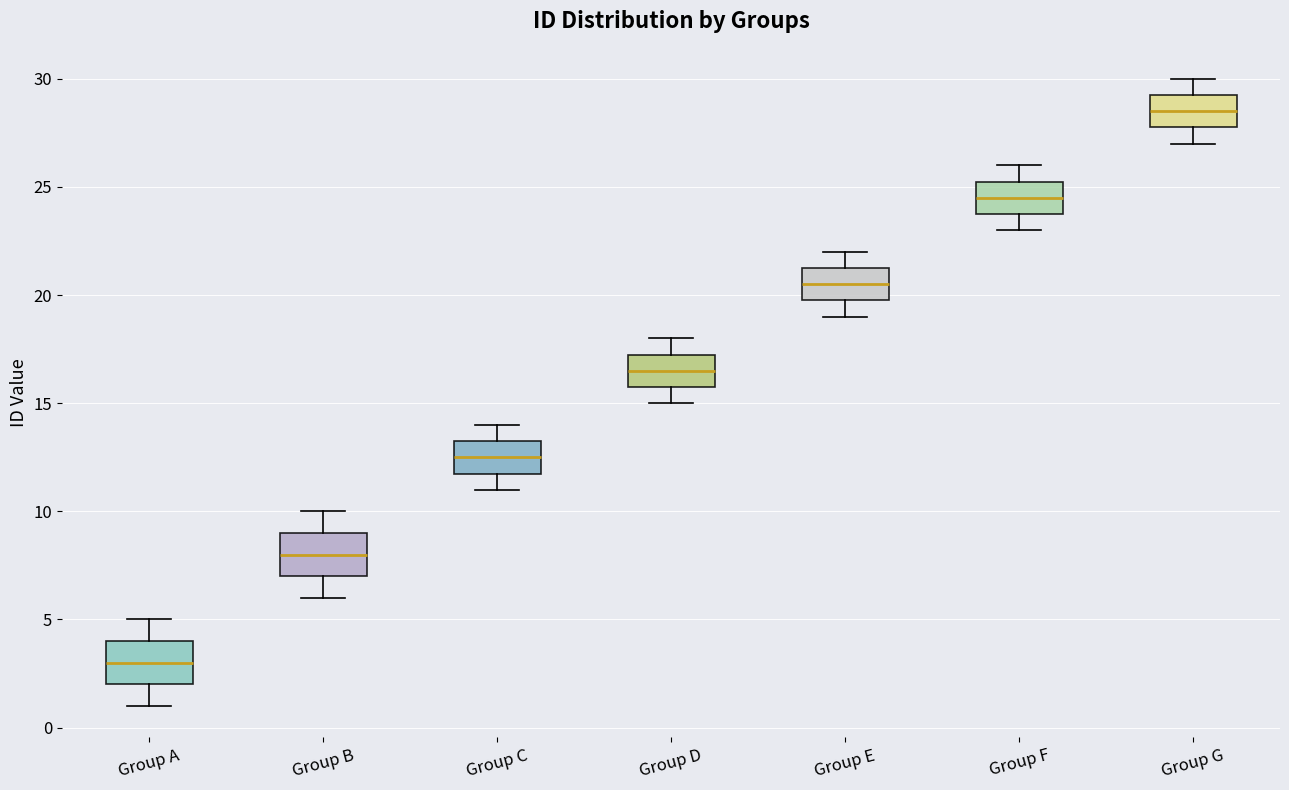

Which box has the highest median line?

Group G